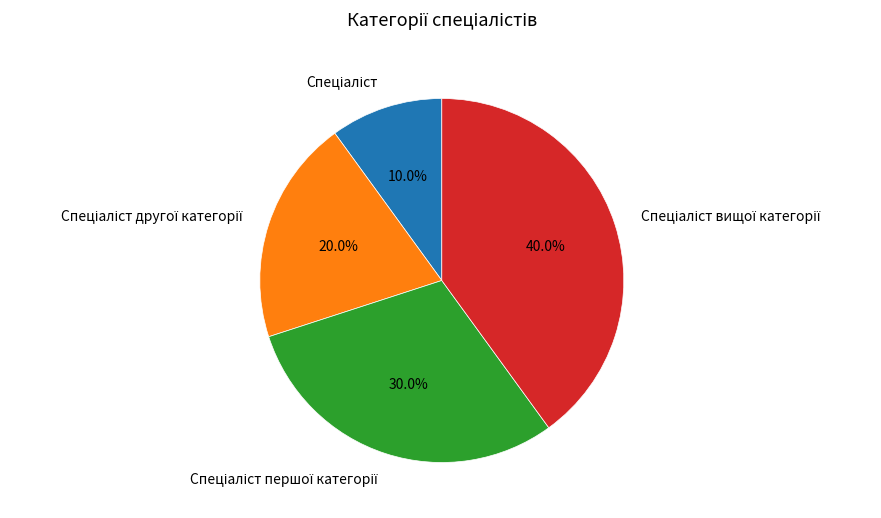

Is there a majority slice in this chart?

No